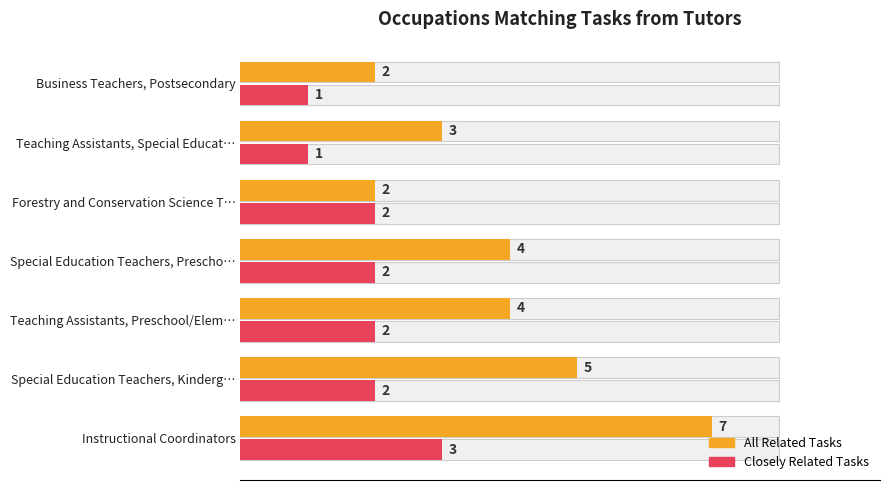

What is the maximum value shown in the chart?

7